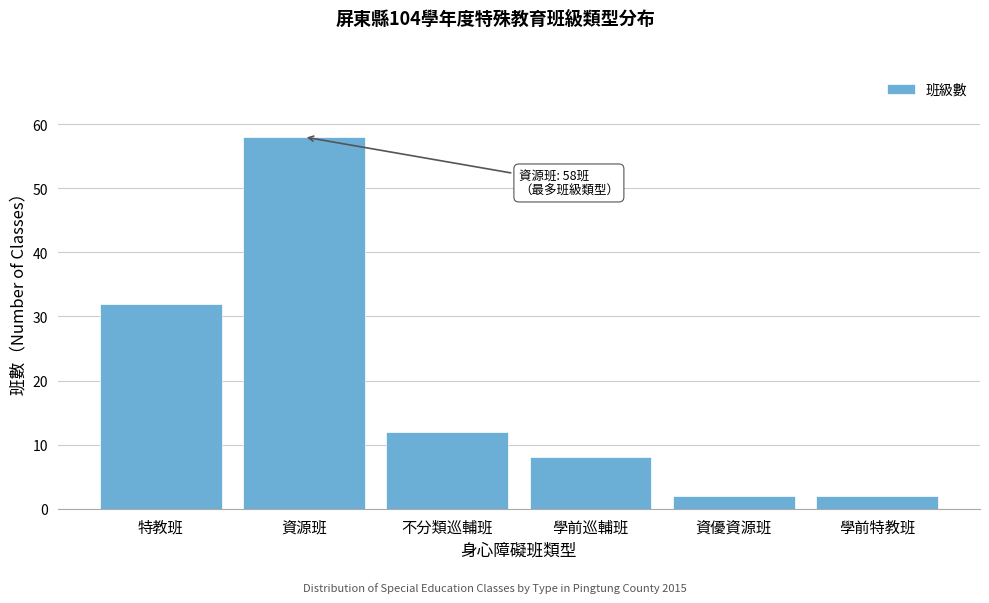

Reading left to right, list all the values displayed in this chart.

特教班=32	資源班=58	不分類巡輔班=12	學前巡輔班=8	資優資源班=2	學前特教班=2